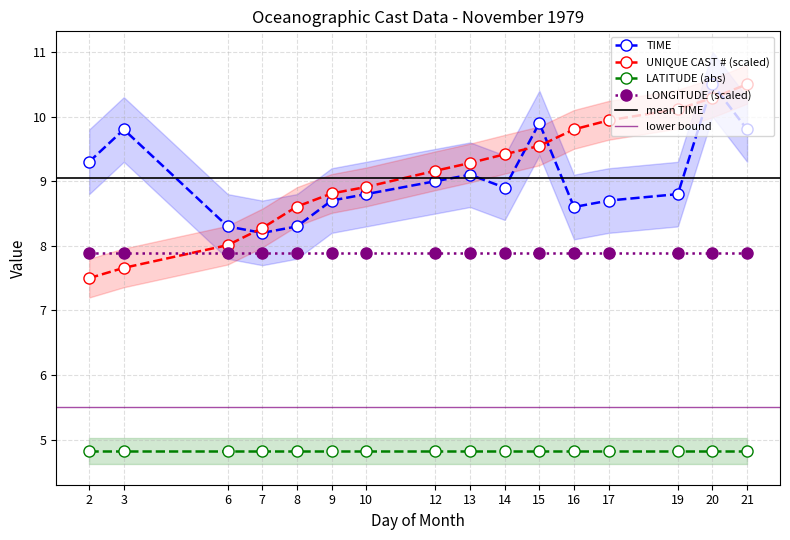

Which has a higher value, 7 or 16?

16